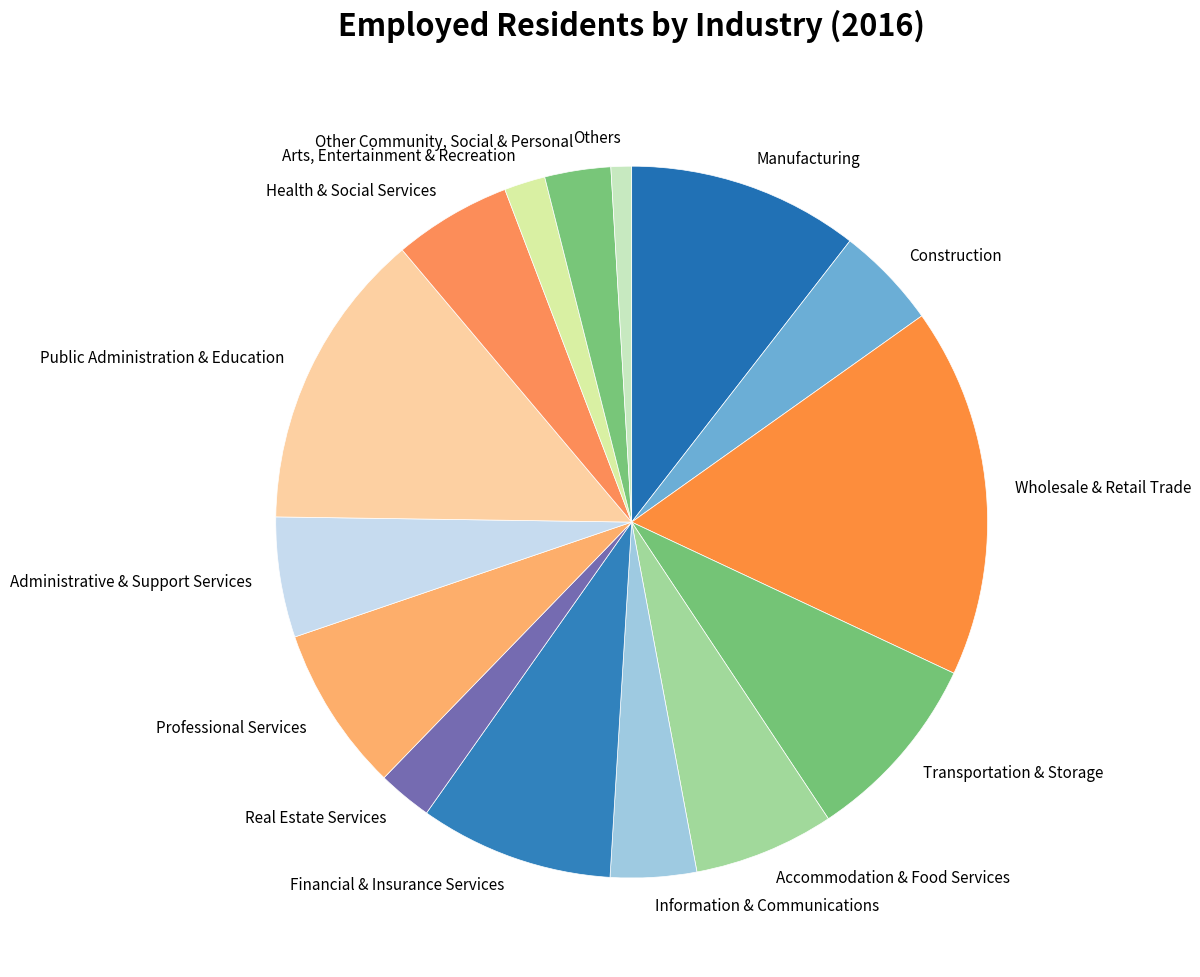

Count the number of slices in the pie.

15